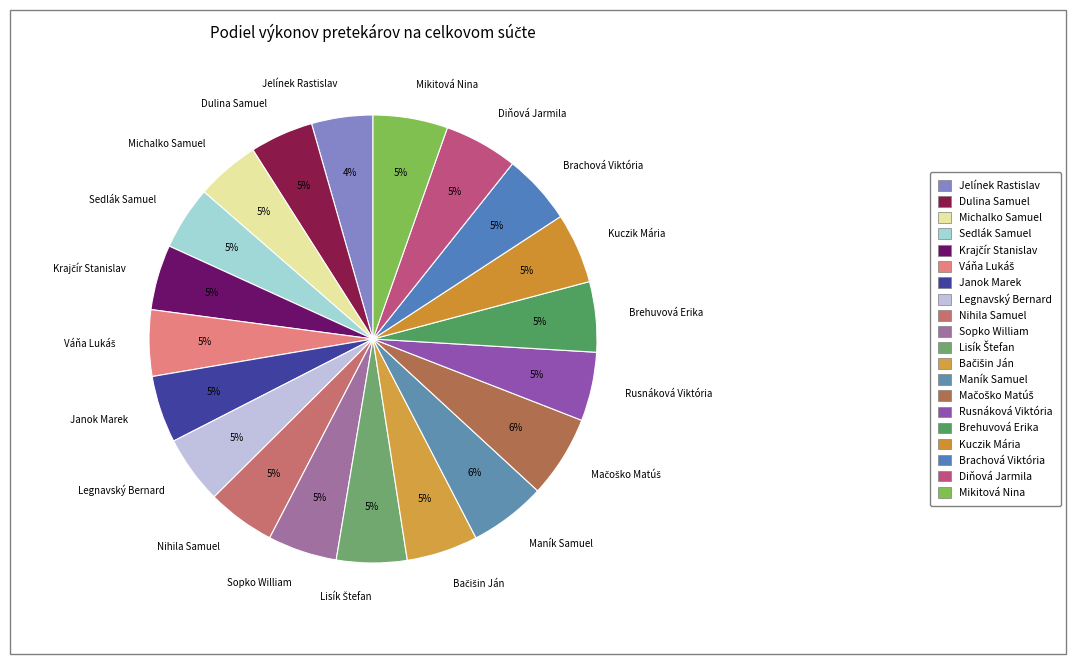

Approximately how many times larger is the value at Brachová Viktória compared to Nihila Samuel?

1.0